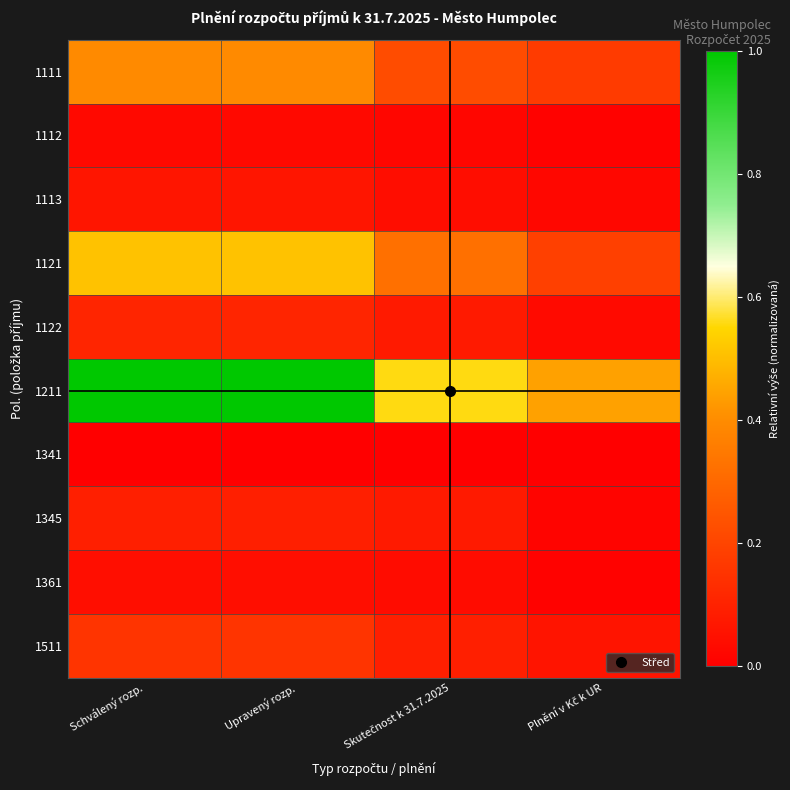

Between Upravený rozp. and Plnění v Kč k UR, which is larger?

Upravený rozp.